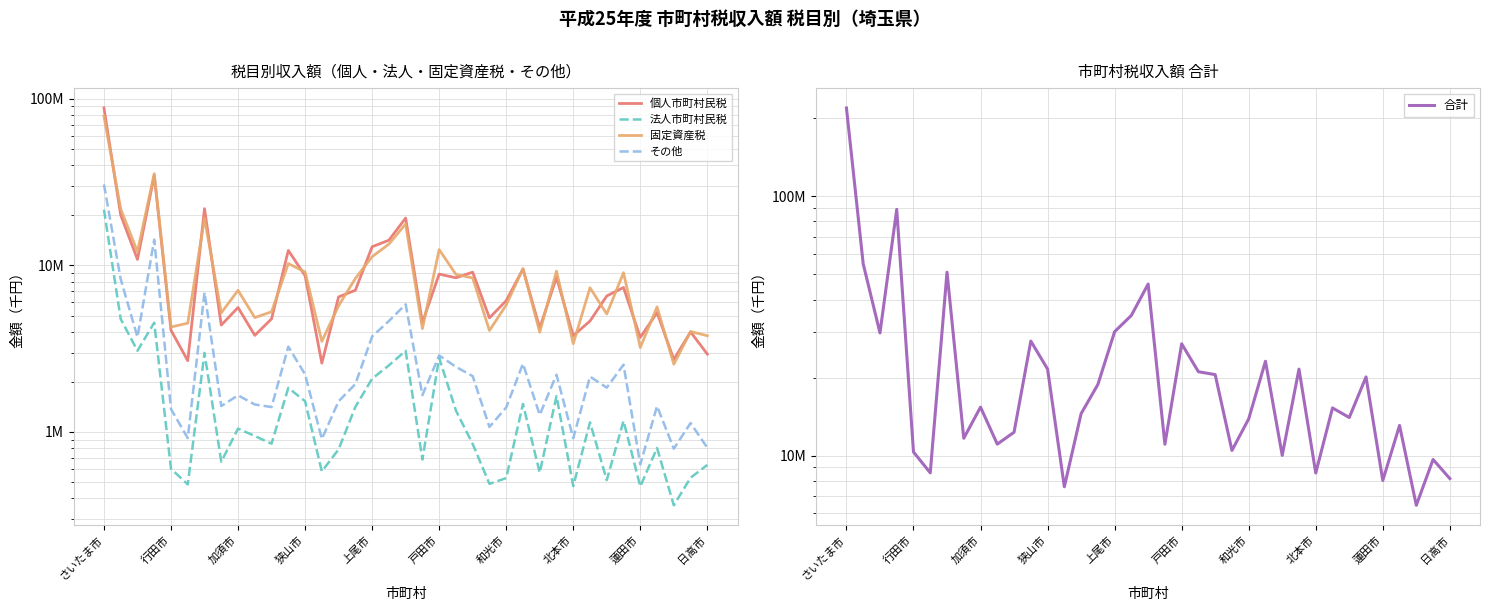

Reading left to right, transcribe all the data shown in this chart.

個人市町村民税: 88173645	20067307	10861503	34717973	4082288	2680220	21913796	4383881	5588150	3802533	4777907	12303366	8685995	2591131	6472536	7096829	12943310	14172467	19245204	4538589	8871486	8428029	9110183	4842424	6143128	9506295	4212944	8469272	3788544	4636448	6556575	7370704	3696298	5207154	2724722	3988425	2934528
法人市町村民税: 21627801	4768943	3073887	4533077	601133	484353	2985801	662668	1047689	946303	850740	1840409	1531454	579897	786748	1413911	2089588	2511219	3072049	683664	2787731	1345343	847986	488450	528598	1473871	569673	1641891	473628	1142394	514348	1165800	470869	801006	362964	531397	634141
固定資産税: 78756172	21808535	12083179	35547403	4268816	4499560	19208120	5190672	7086963	4861298	5268601	10259063	9136400	3503163	5723802	8351752	11279068	13422781	17737615	4177213	12452181	8829699	8410542	4067370	5784530	9569827	3973568	9240088	3391792	7343770	5110406	9043389	3213211	5637168	2551502	4010159	3784187
その他: 30633677	8267780	3713953	14287026	1373837	918843	6884682	1431241	1659370	1462763	1411225	3254016	2217975	907395	1528603	1939189	3746426	4635011	5839764	1663378	2882123	2460681	2163938	1072197	1404183	2570212	1266430	2208562	917248	2150532	1845765	2534261	638827	1429542	793809	1131498	803706
合計: 219191295	54912565	29732522	89085479	10326074	8582976	50992399	11668462	15382172	11072897	12308473	27656854	21571824	7581586	14511689	18801681	30058392	34741478	45894632	11062844	26993521	21063752	20532649	10470441	13860439	23120205	10022615	21559813	8571212	15273144	14027094	20114154	8019205	13074870	6432997	9661479	8156562